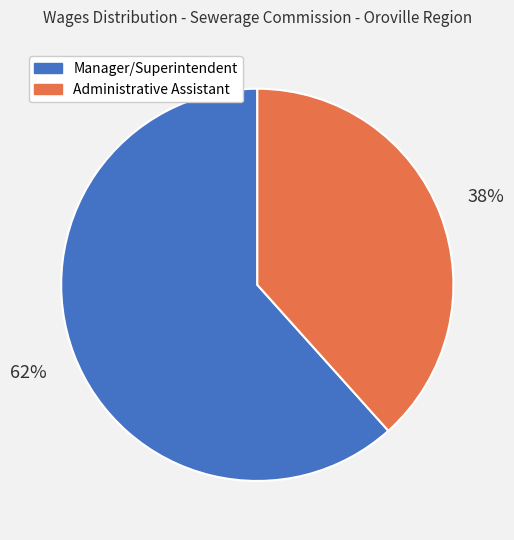

To the nearest percent, what portion does Administrative Assistant represent?

38%